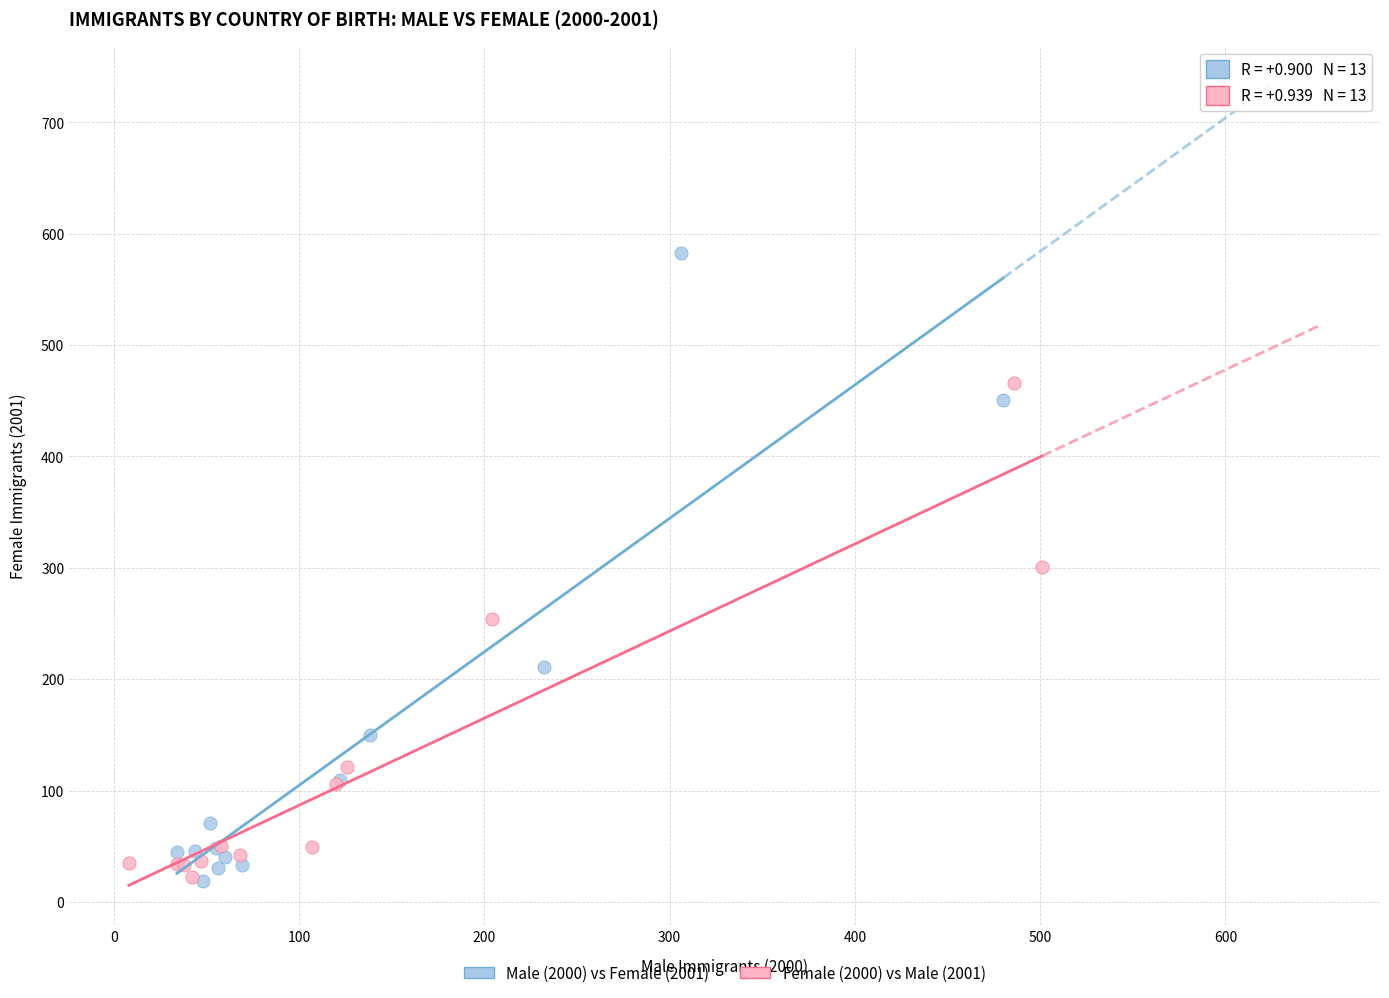

Which series has the widest spread of Y values?

Male (2000) vs Female (2001)